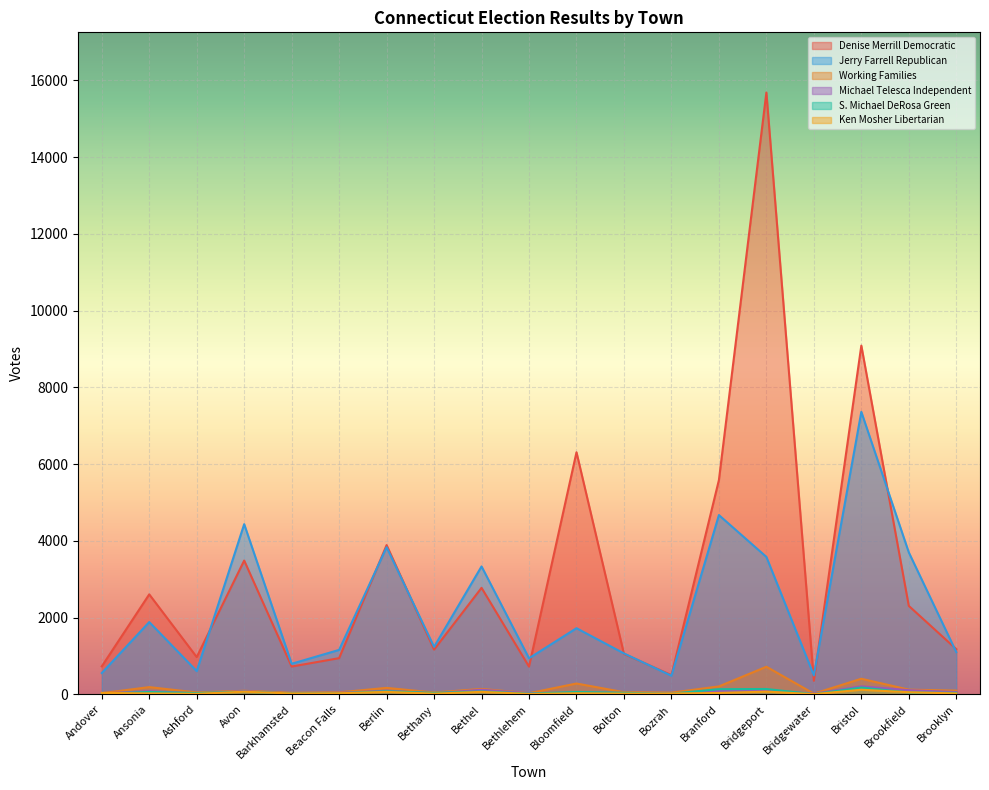

How many data points in S. Michael DeRosa Green are less than 40?

9